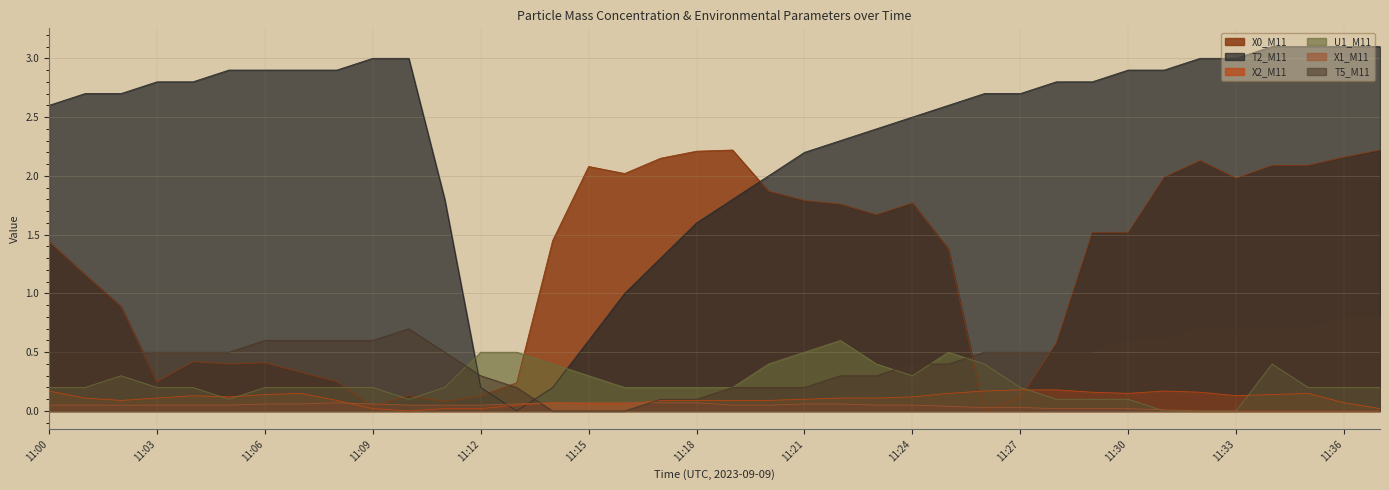

At 11:19, list the series in order from smallest to largest.

X1_M11, X2_M11, U1_M11, T5_M11, T2_M11, X0_M11